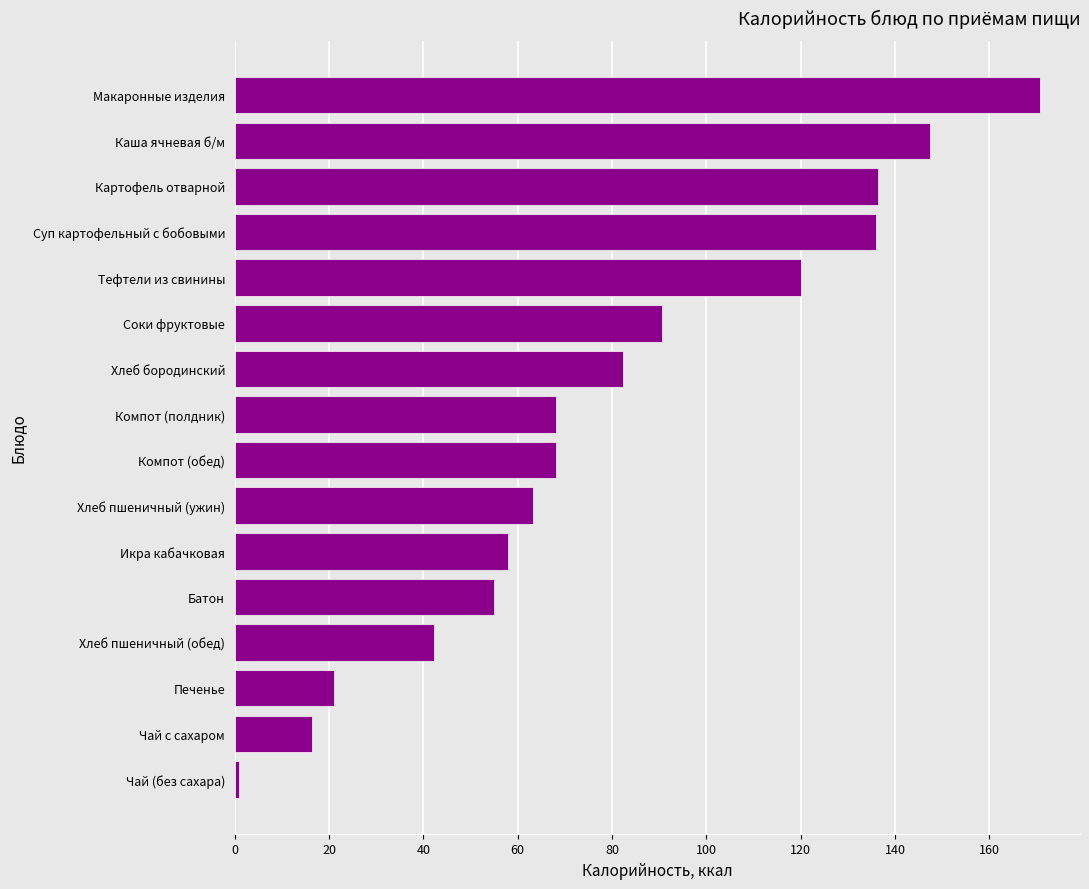

Approximately how many times larger is the value at Батон compared to Тефтели из свинины?

0.5